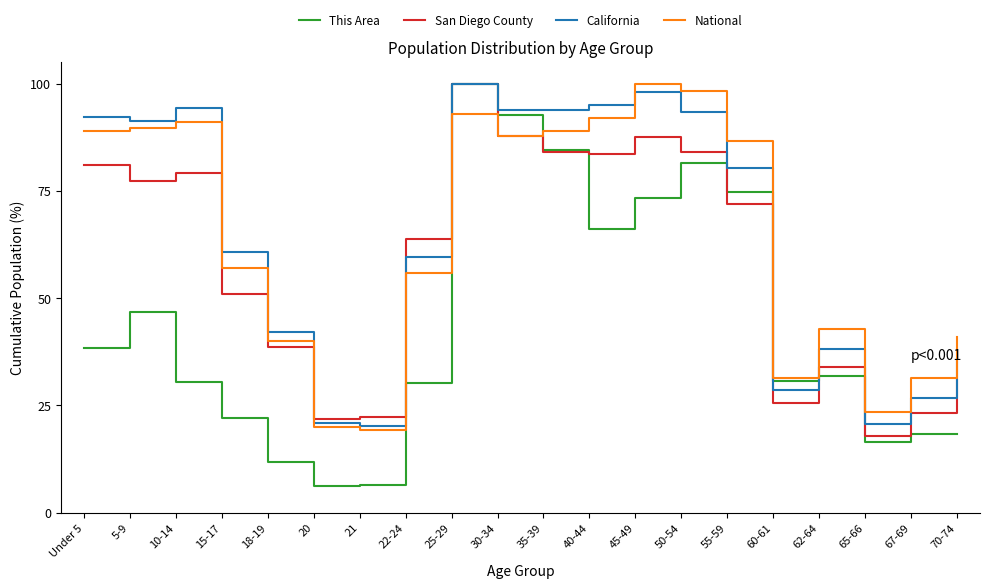

What is the difference between the second highest and minimum values in the San Diego County series?

69.8